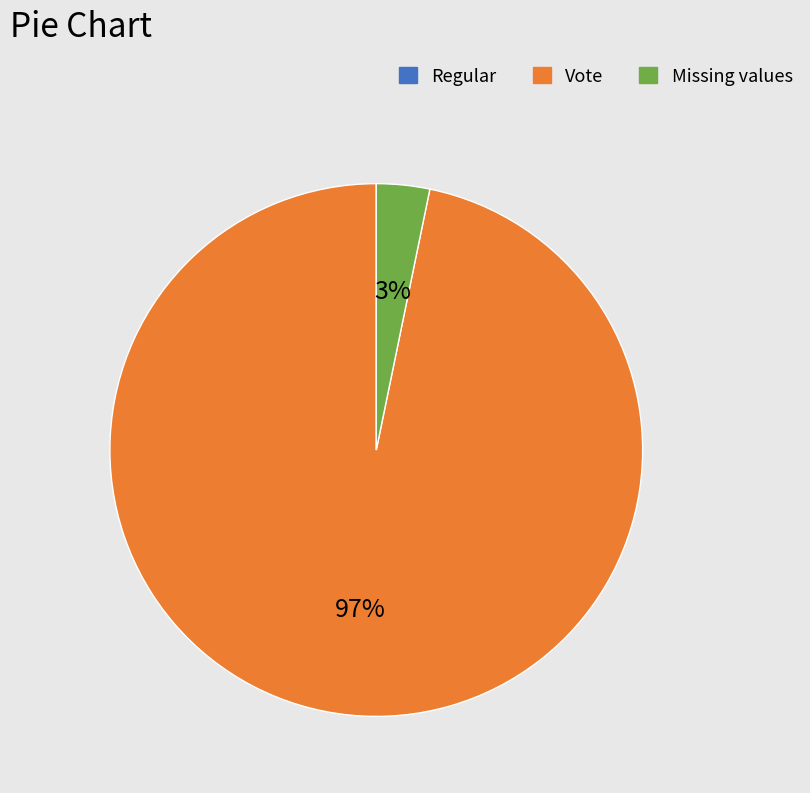

Is the sum of Vote and Missing values greater than half?

Yes